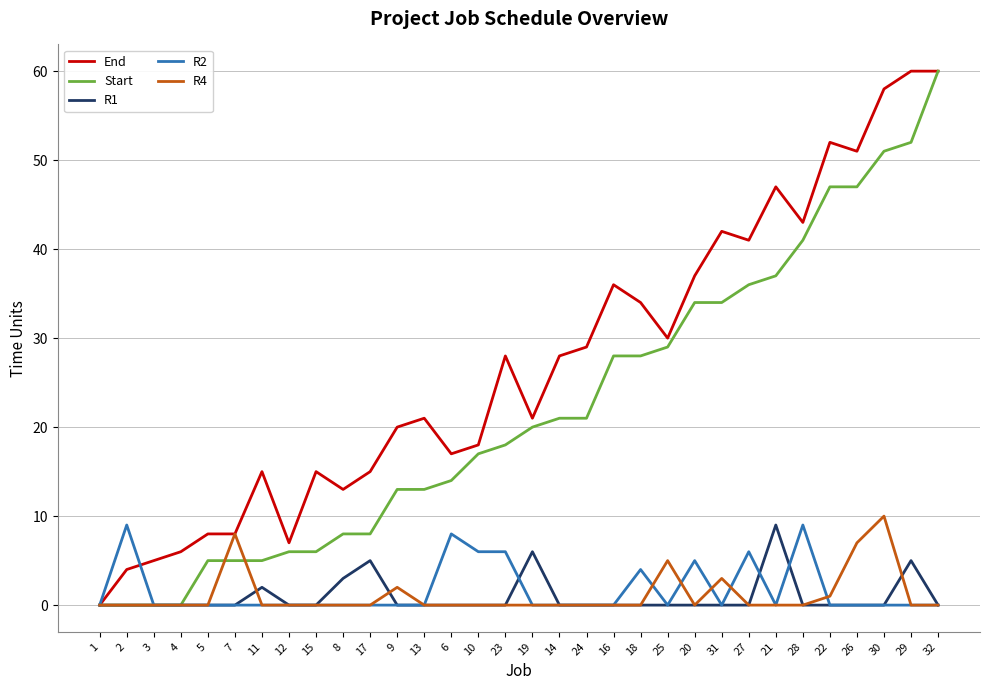

Between 11 and 26, which series saw the biggest shift?

Start